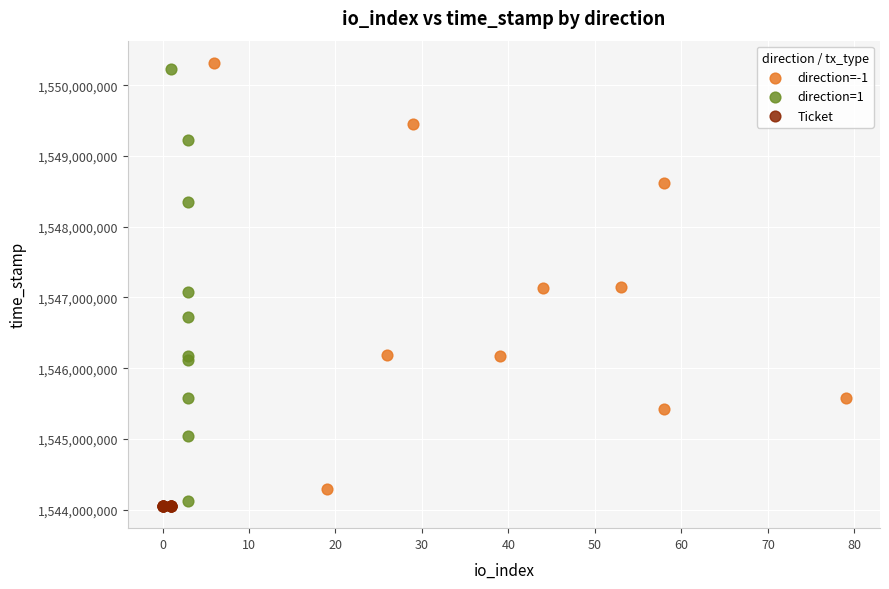

Which series reaches the minimum Y coordinate?

Ticket